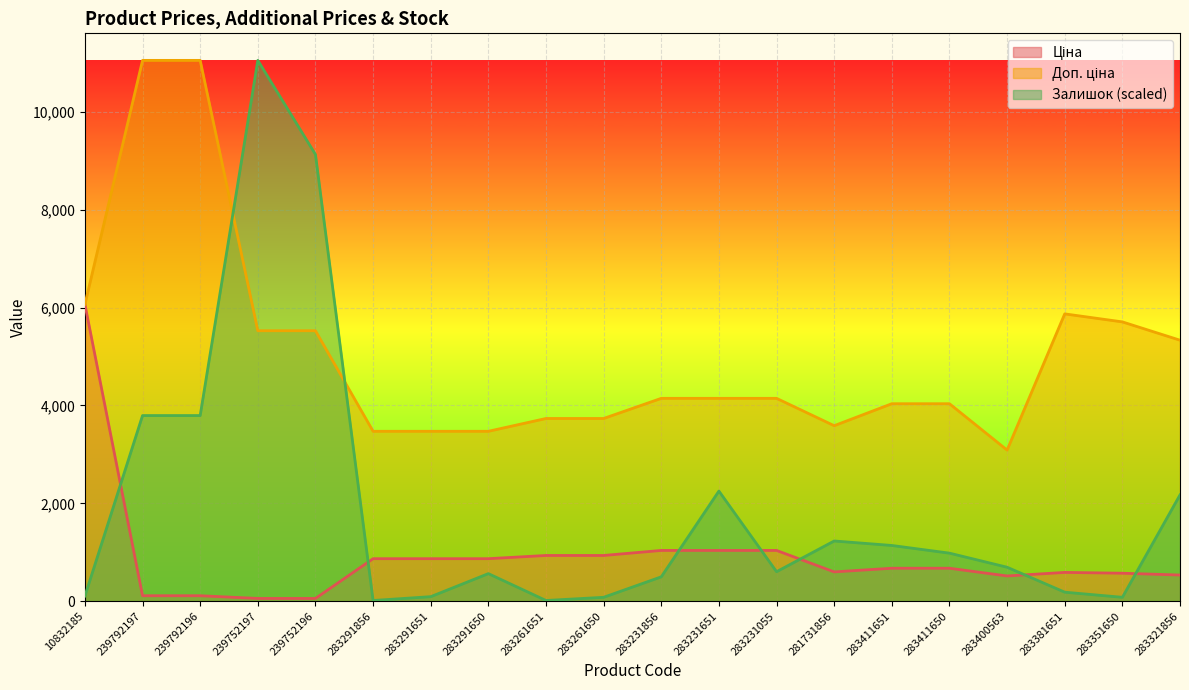

Is it true that Залишок equals 91.6 at 283291651?

True